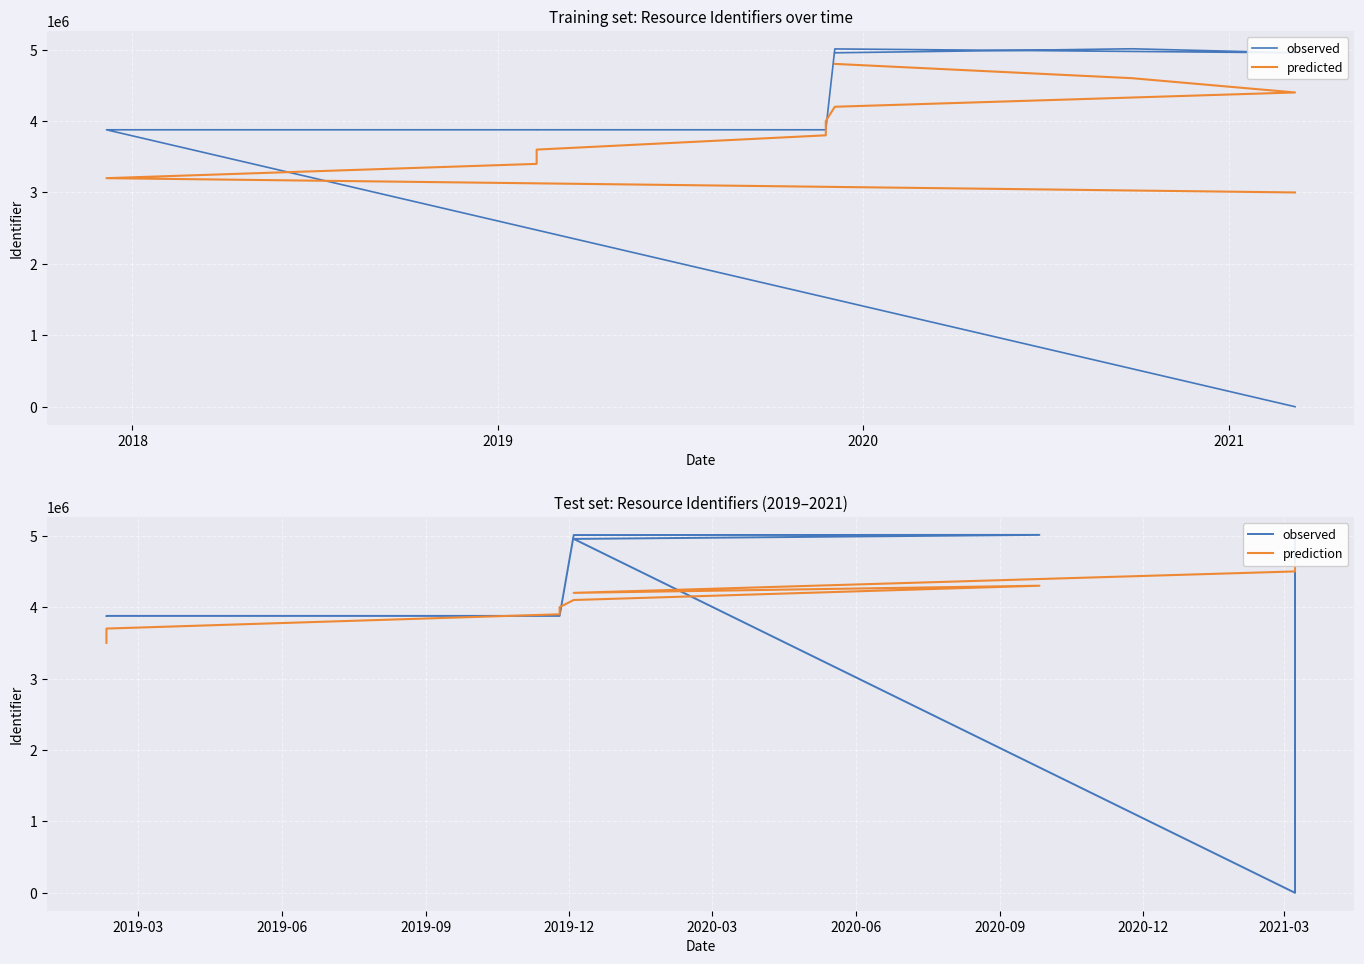

Reading right to left, what are all the values shown in this chart?

4955316	5011607	4955233	5009646	3877403	3877401	3877400	3877399	3877398	0